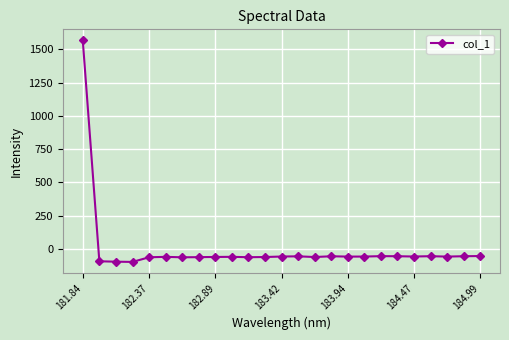

Count the number of data series in this chart.

1